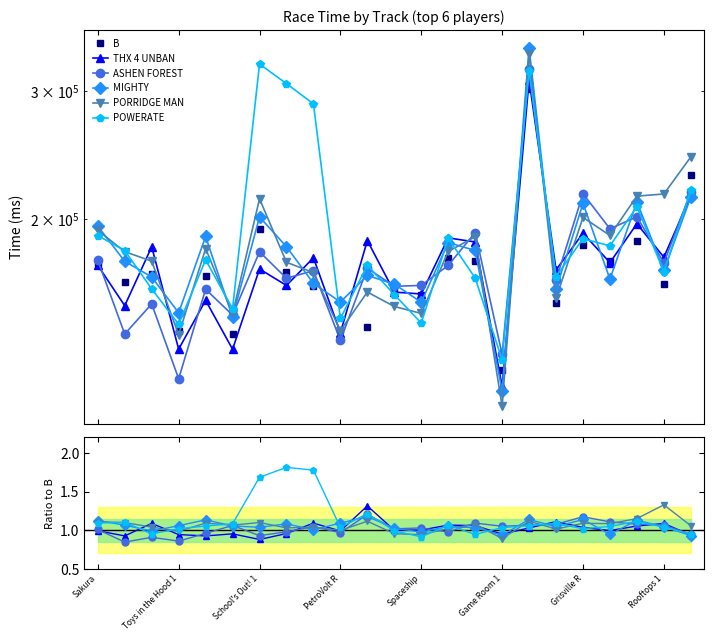

What is the average value of the ASHEN FOREST series?

1.0